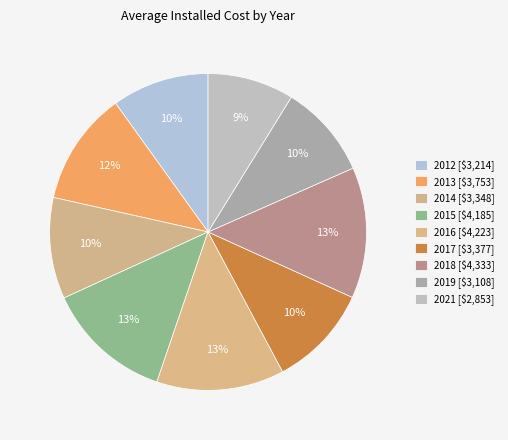

Rank the categories by value from highest to lowest.

2018, 2016, 2015, 2013, 2017, 2014, 2012, 2019, 2021